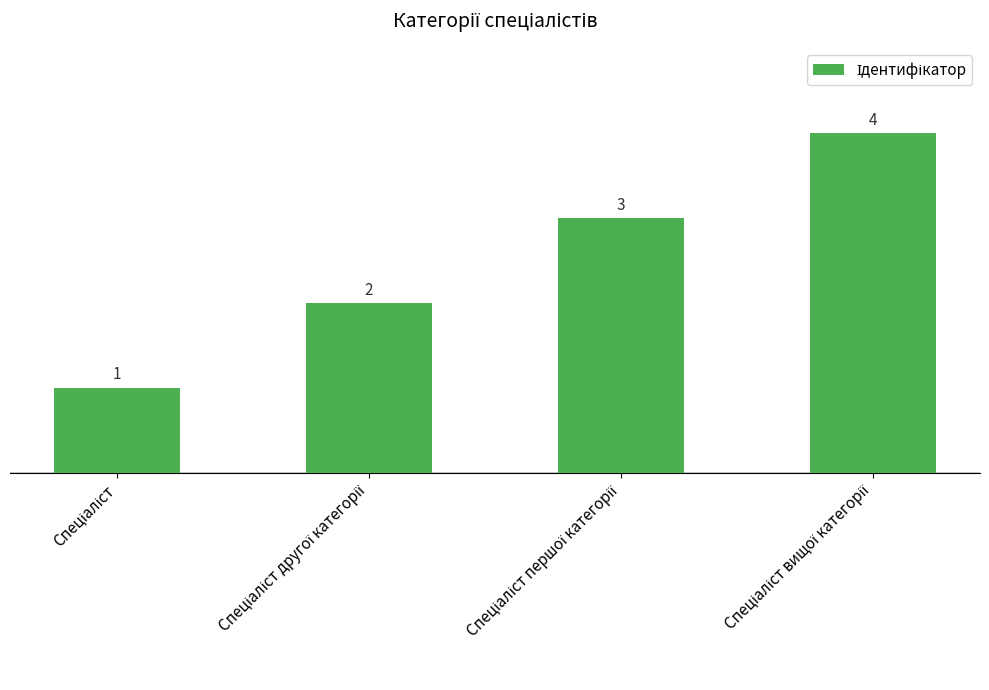

How many distinct data groups are displayed?

1